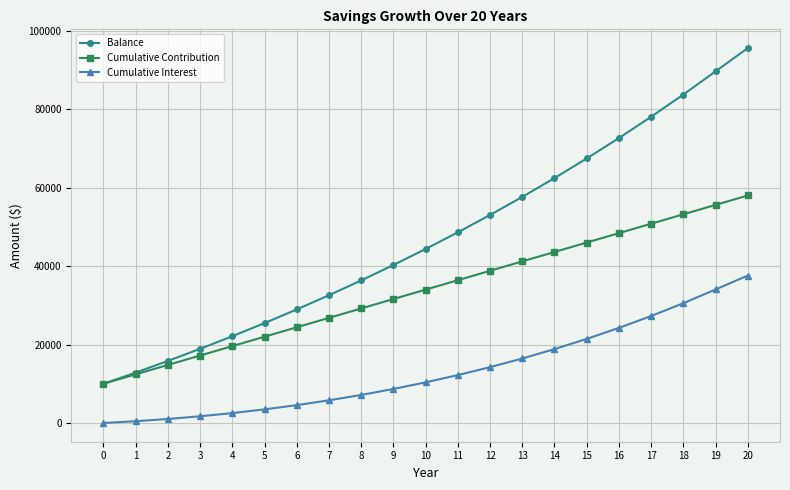

What is the difference between the Balance values at 5 and 3?

6560.7